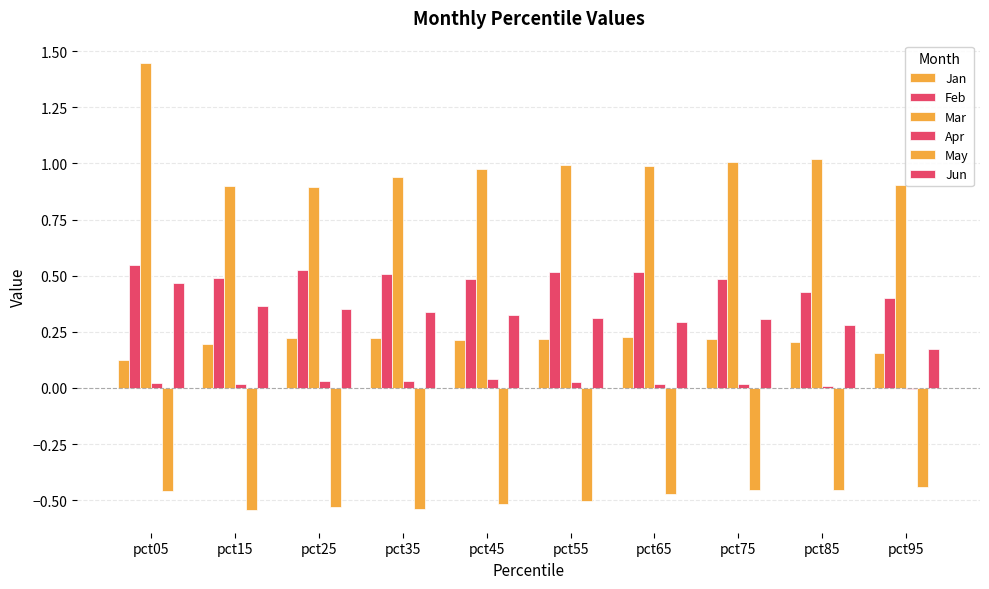

How many groups of bars are there?

10